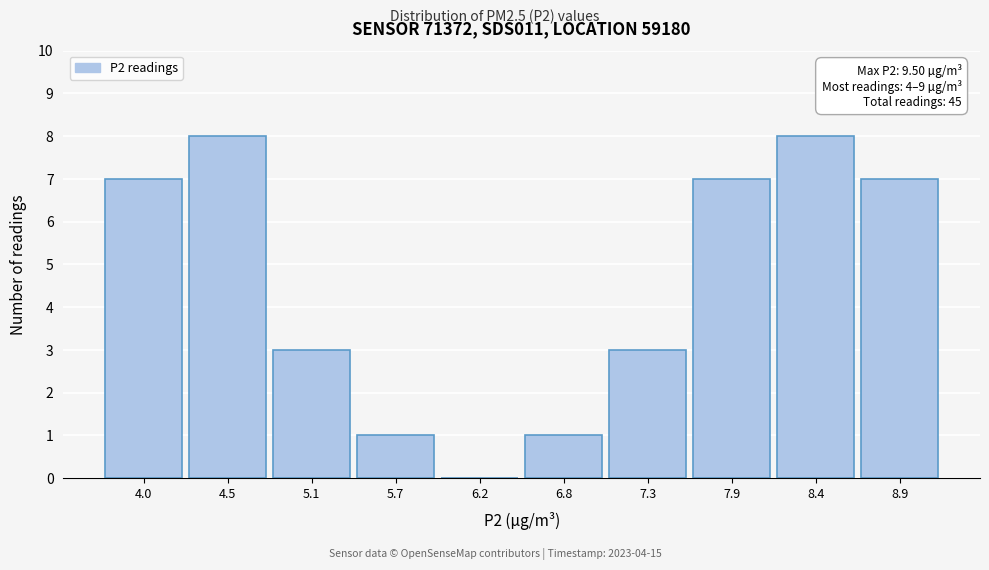

Reading right to left, transcribe all the data shown in this chart.

8.9=7	8.4=8	7.9=7	7.3=3	6.8=1	6.2=0	5.7=1	5.1=3	4.5=8	4.0=7